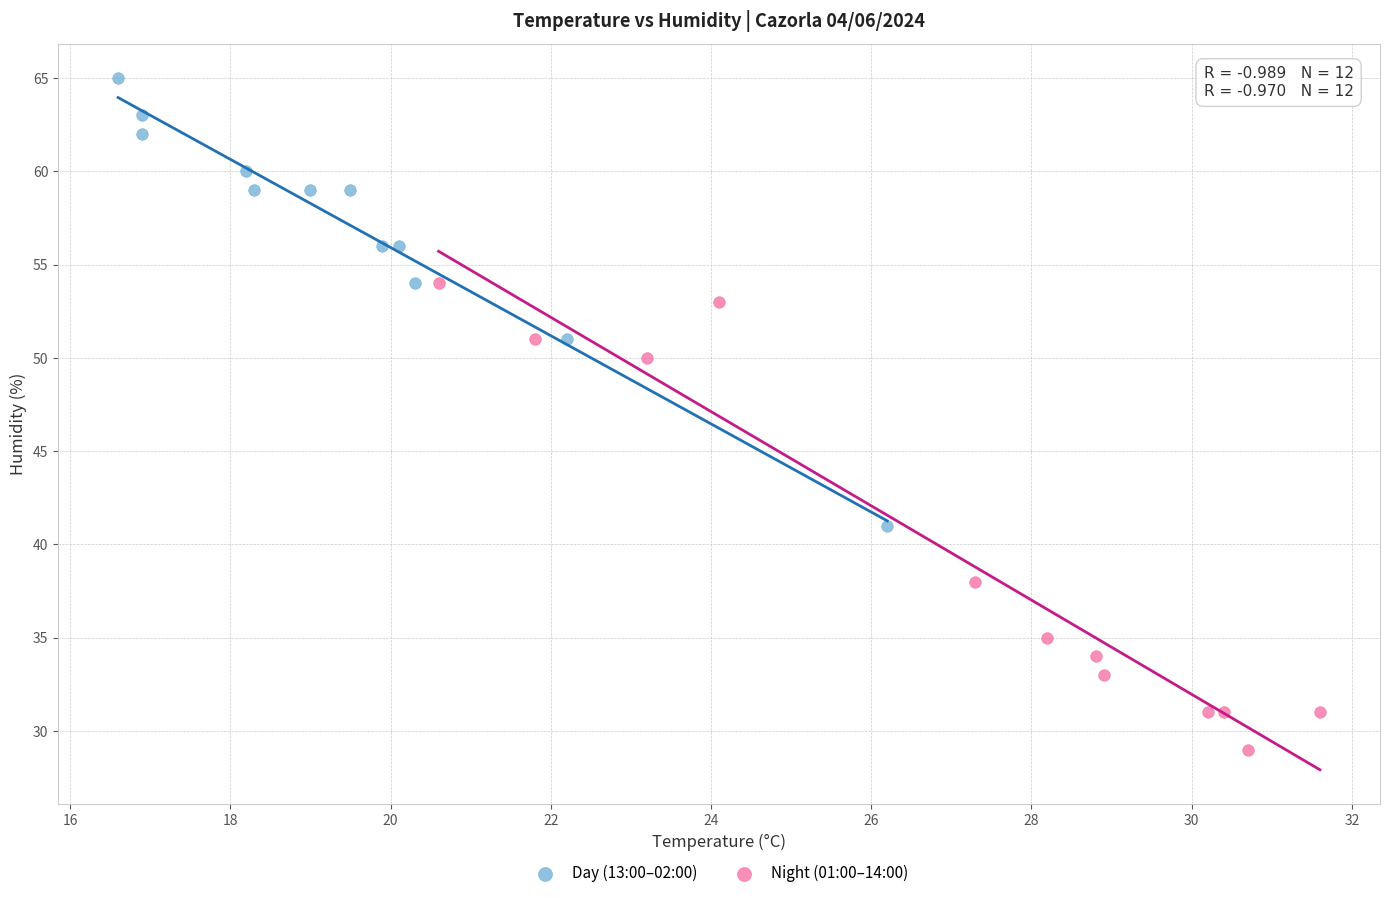

Which series contains the highest Y value?

Day (13:00–02:00)